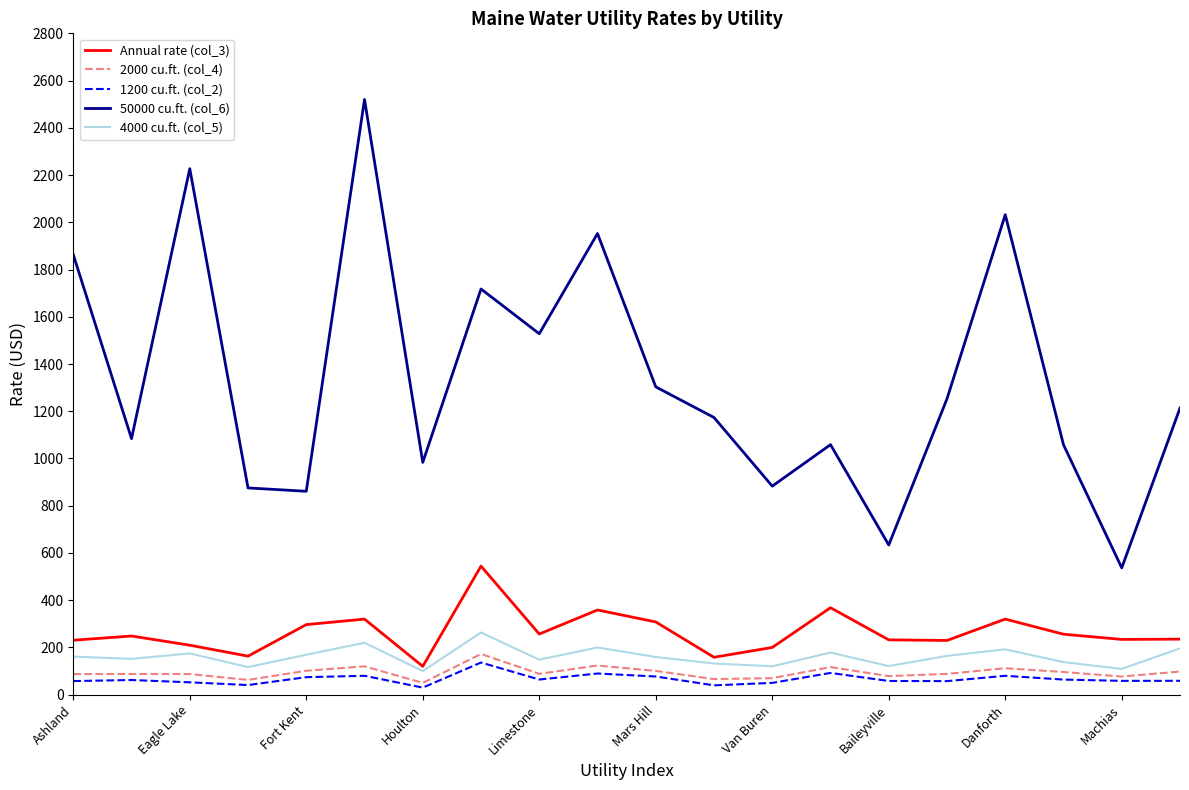

Count the number of categories in the chart.

20